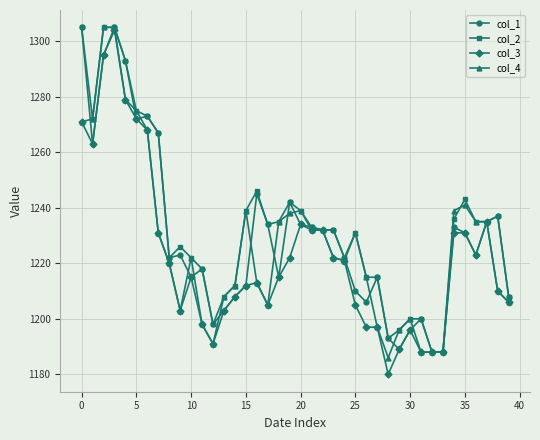

True or false: col_2 has more than 2 interior local peaks.

True